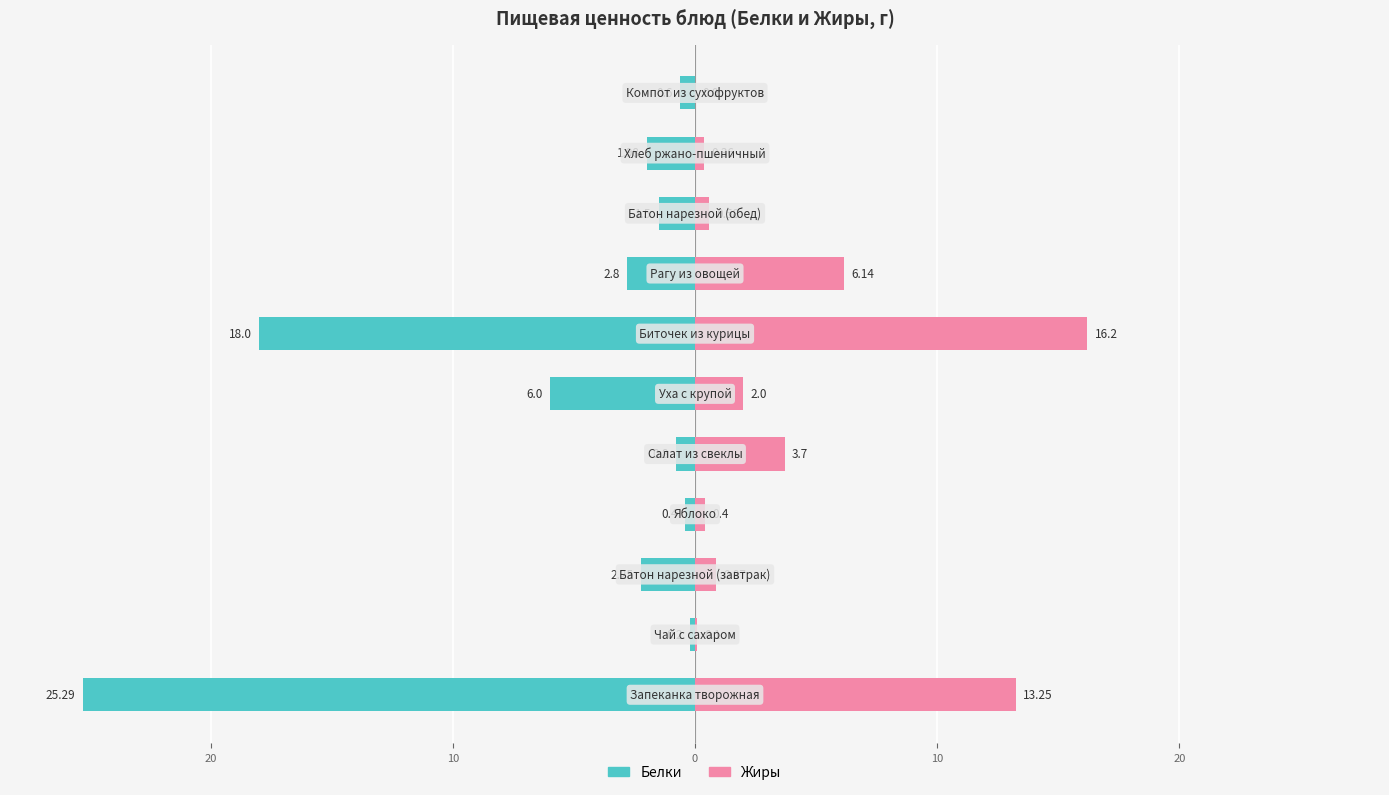

What is the difference between the second highest and second lowest values in the Жиры series?

13.2